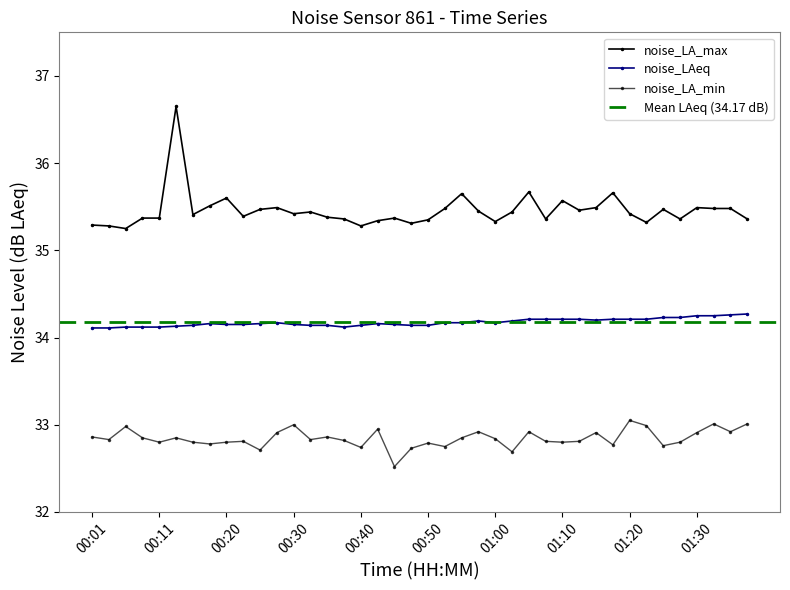

How many interior local peaks does the noise_LA_max series have?

11